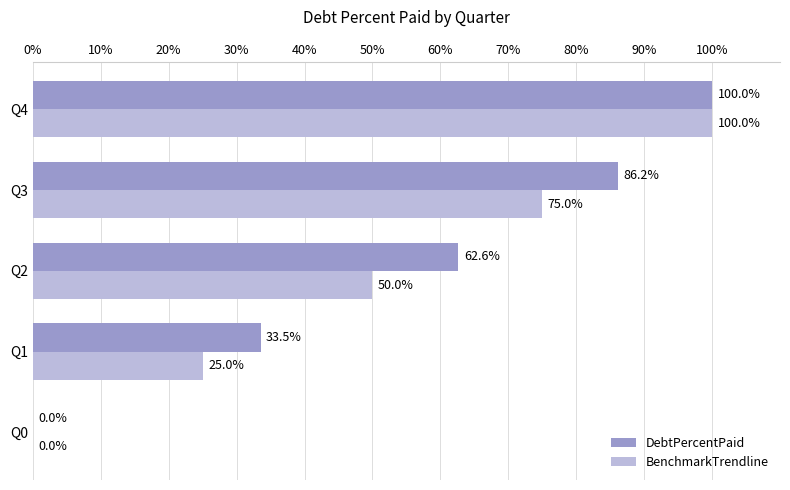

What is the average value of the BenchmarkTrendline series?

50.0